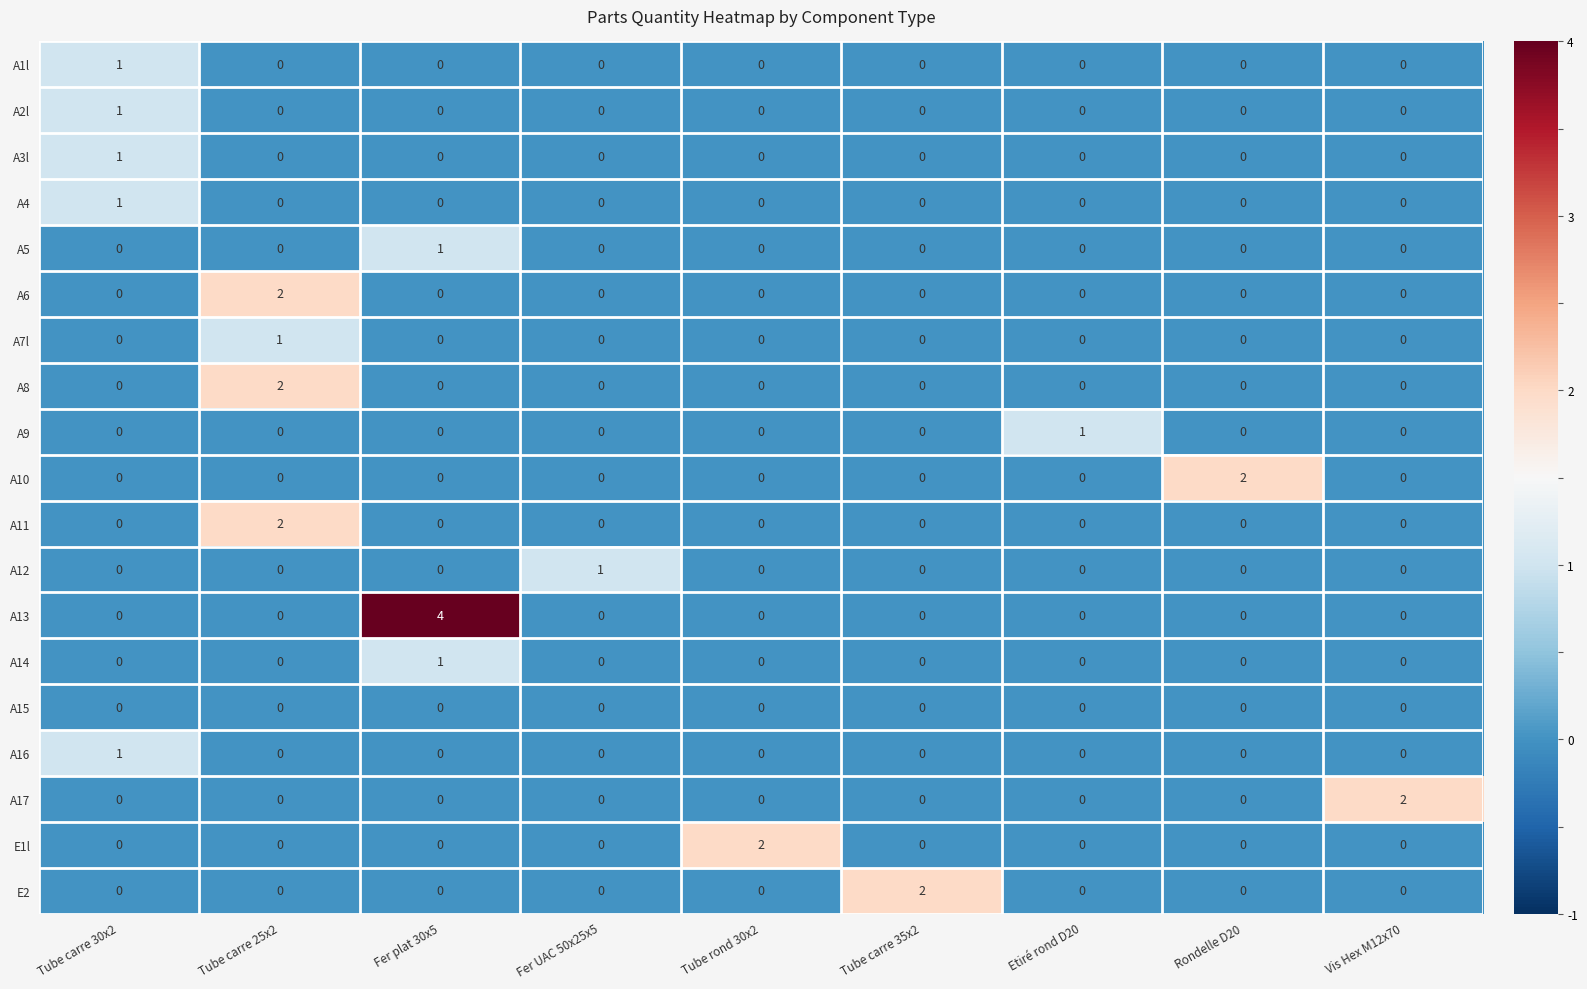

At which category is the sum across all series the highest?

Tube carre 25x2